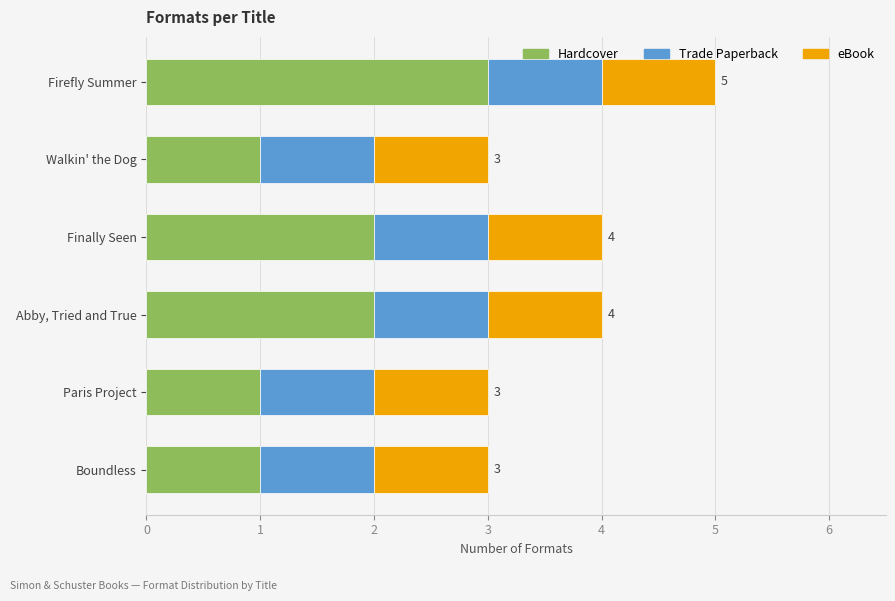

What is the total value across all series at Firefly Summer?

5